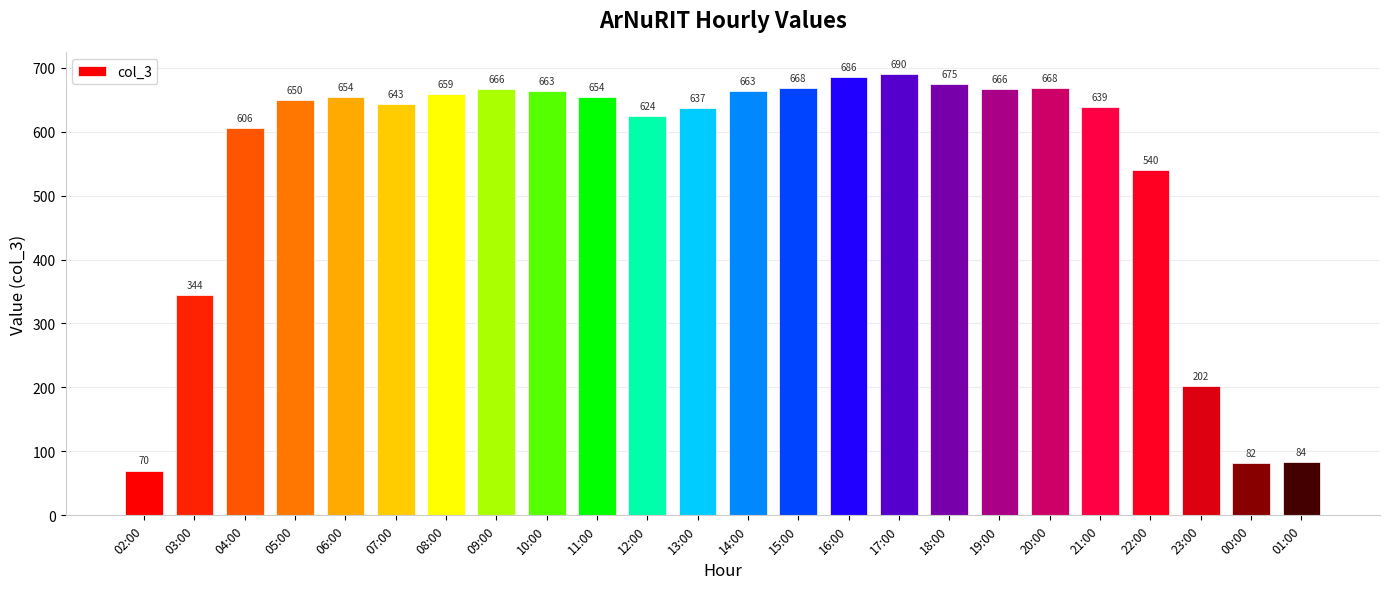

Reading right to left, what are all the values shown in this chart?

84	82	202	540	639	668	666	675	690	686	668	663	637	624	654	663	666	659	643	654	650	606	344	70